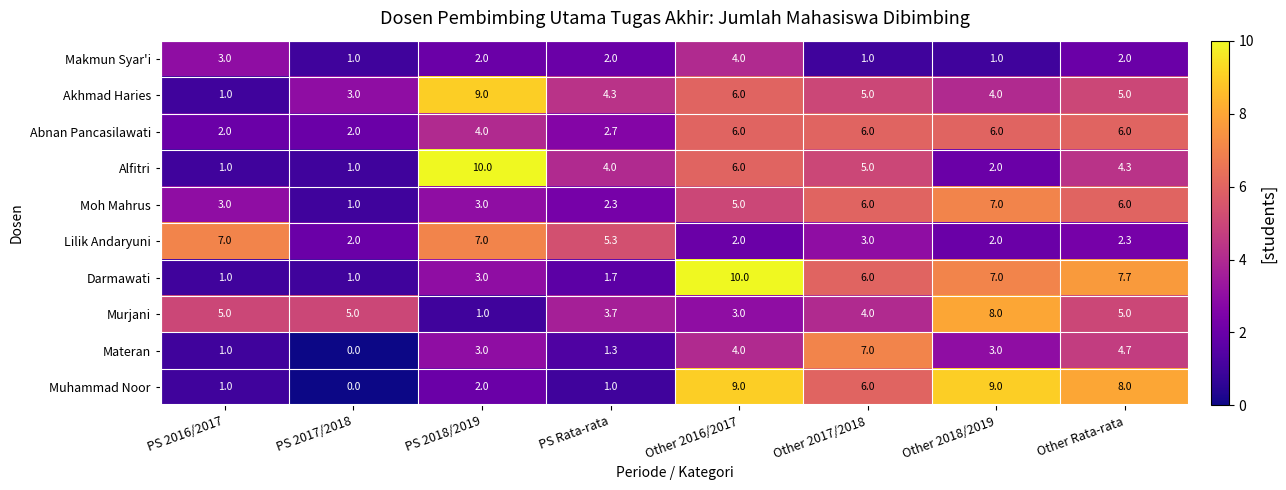

Read the Abnan Pancasilawati value at PS 2018/2019.

4.0